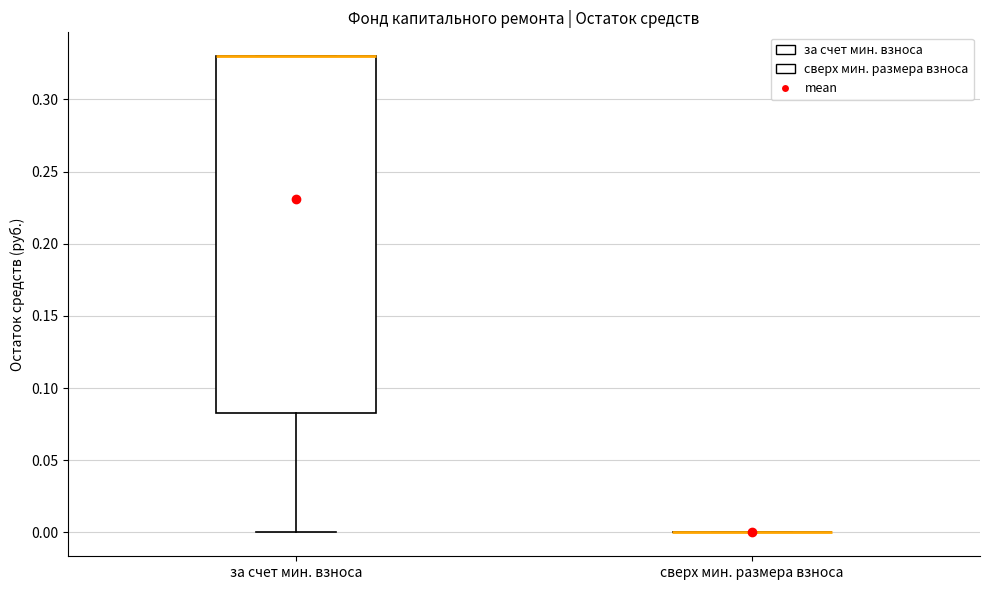

Which box is the tallest, from its lower edge to its upper edge?

за счет мин. взноса